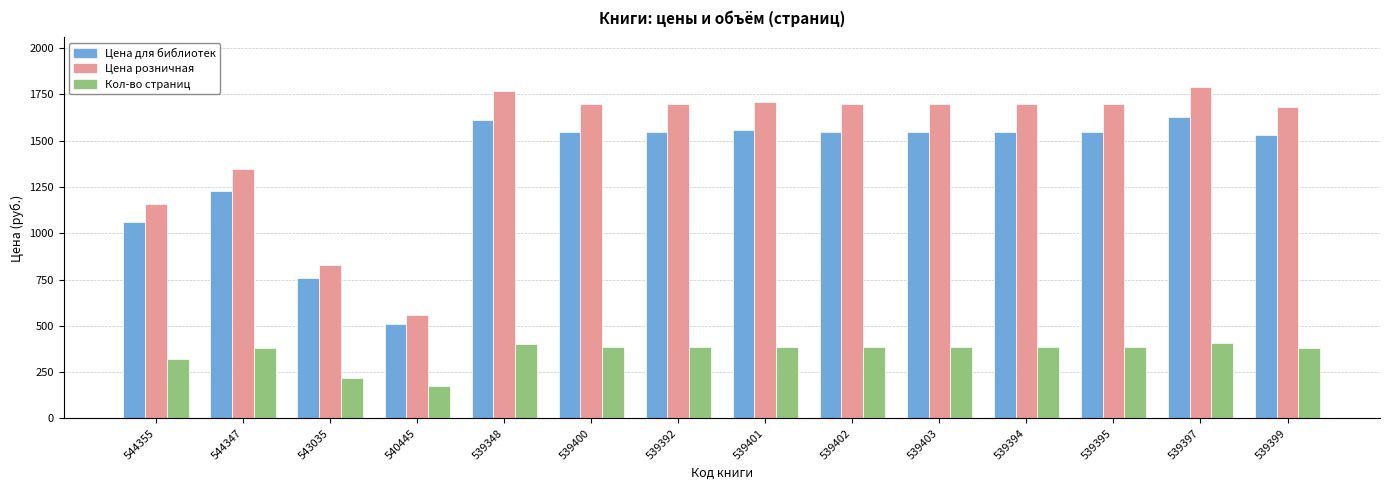

Is the value of Кол-во страниц at 539395 greater than the value of Цена для библиотек at 539394?

No